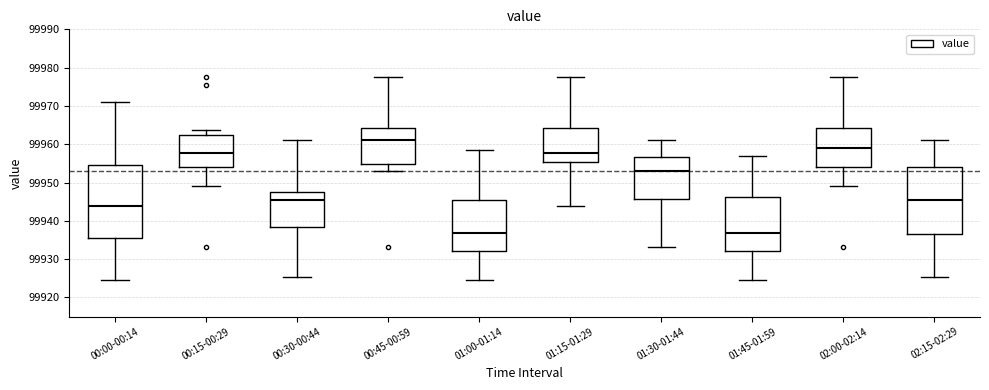

Reading left to right, transcribe this box plot: for each box, give where its median line is, the range the box spans, and where its two whiskers end, as read against the y-axis. The values are not printed on the chart, so give them approximately, as read against the axis.

00:00-00:14: median 99944, box 99935 to 99955, whiskers 99925 to 99971
00:15-00:29: median 99958, box 99954 to 99962, whiskers 99949 to 99964
00:30-00:44: median 99945, box 99938 to 99948, whiskers 99925 to 99961
00:45-00:59: median 99961, box 99955 to 99964, whiskers 99953 to 99977
01:00-01:14: median 99937, box 99932 to 99945, whiskers 99925 to 99958
01:15-01:29: median 99958, box 99955 to 99964, whiskers 99944 to 99977
01:30-01:44: median 99953, box 99946 to 99957, whiskers 99933 to 99961
01:45-01:59: median 99937, box 99932 to 99946, whiskers 99925 to 99957
02:00-02:14: median 99959, box 99954 to 99964, whiskers 99949 to 99977
02:15-02:29: median 99946, box 99937 to 99954, whiskers 99925 to 99961